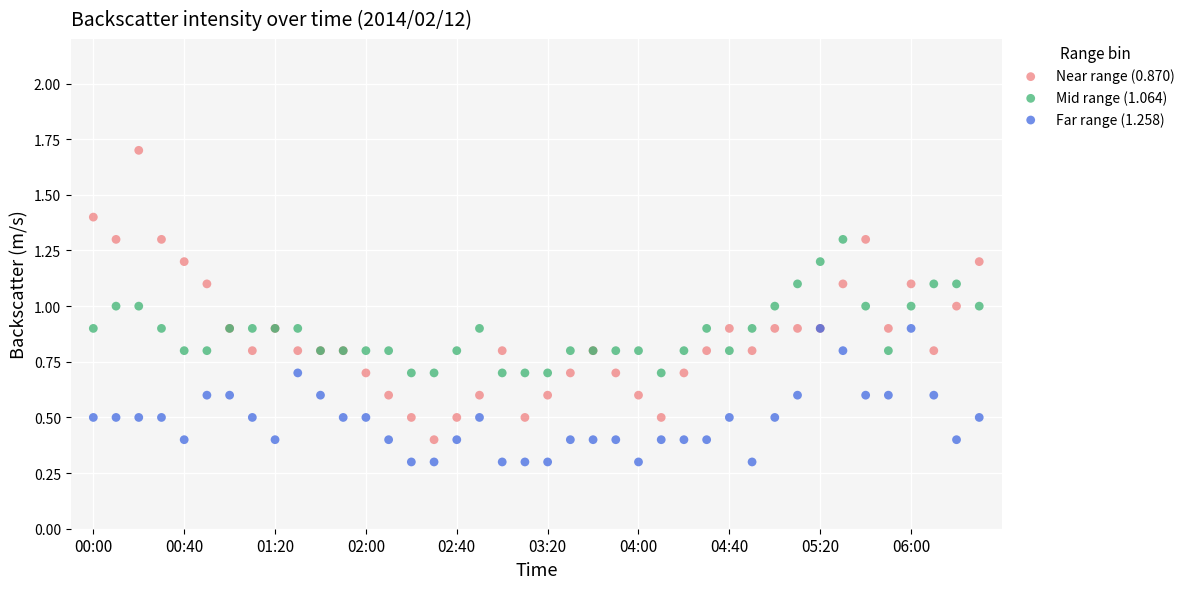

Which series reaches the maximum Y coordinate?

Near range (0.870)